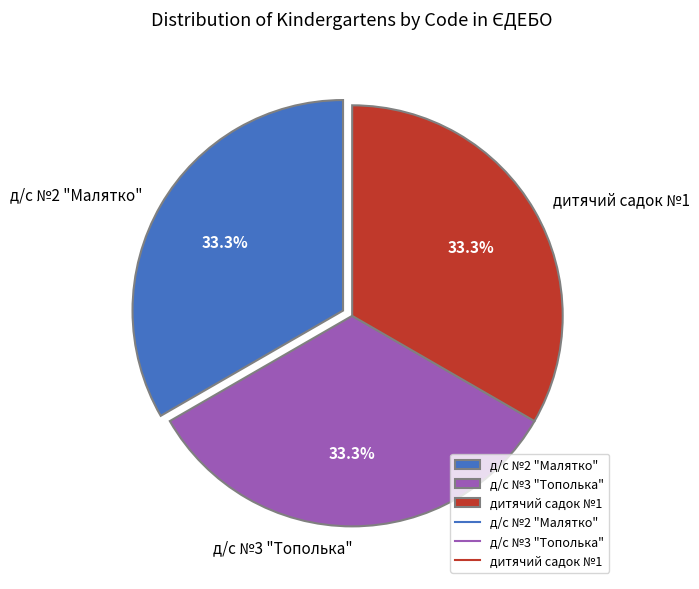

Does дитячий садок №1 represent more than half of the total?

No